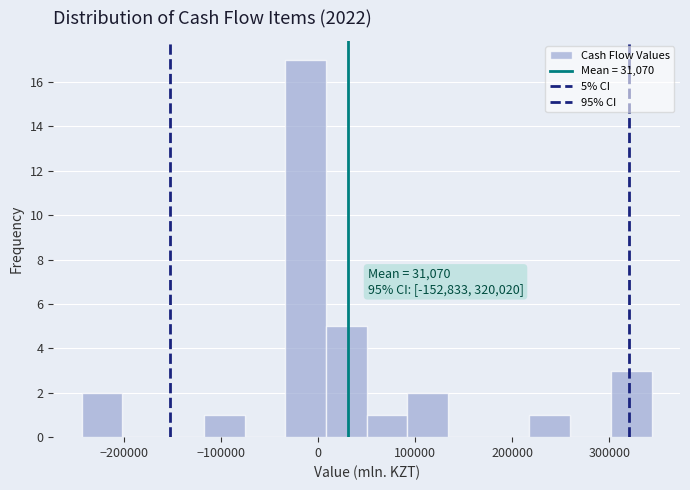

Over which range of the x-axis is the bar tallest?

-30000 to 10000